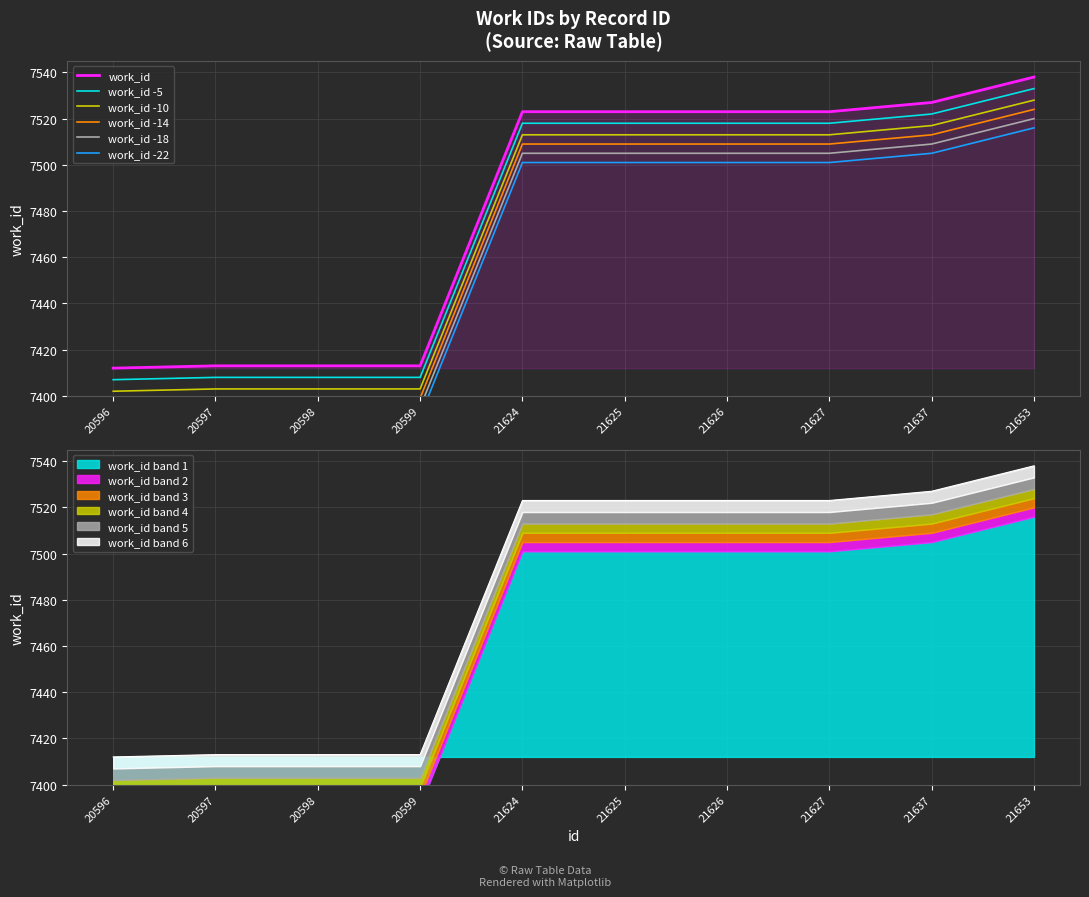

What is the value of the work_id -14 point at the 7th from the left?

7509